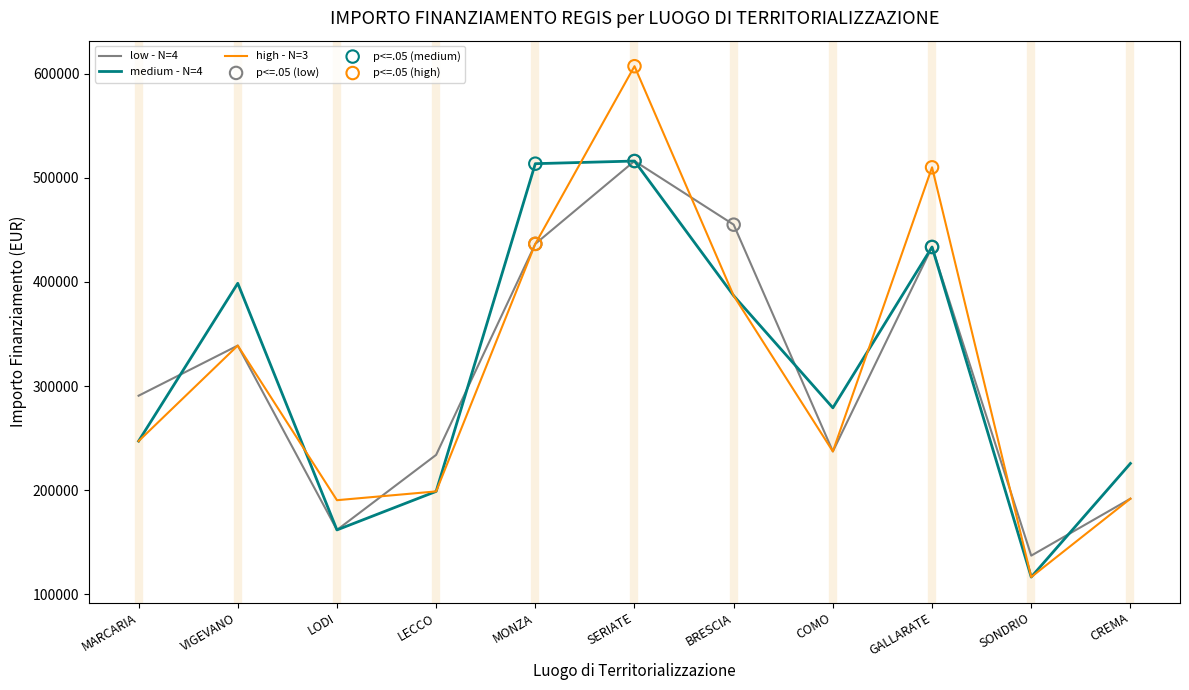

What is the spread (max minus min) of values at COMO?

41861.2